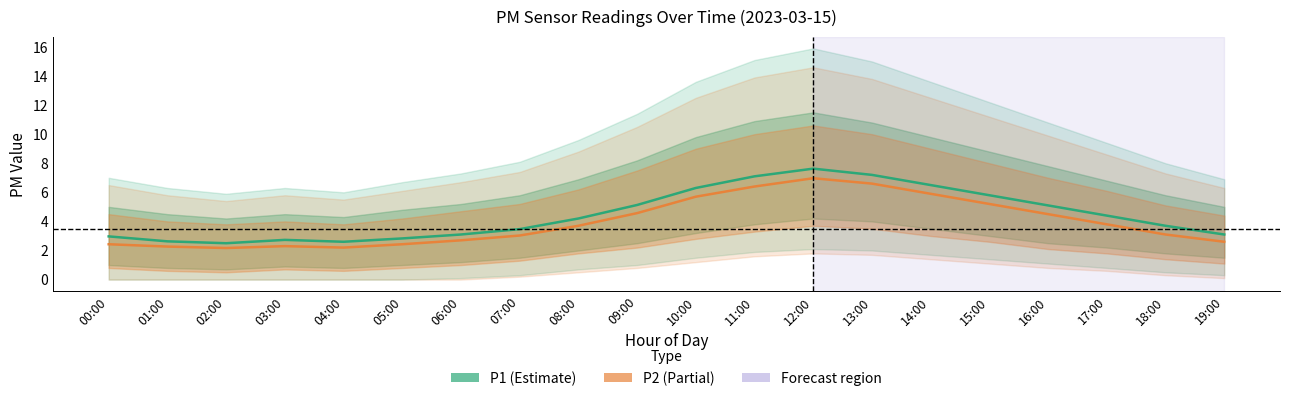

Which category has the highest value across all series?

12:00